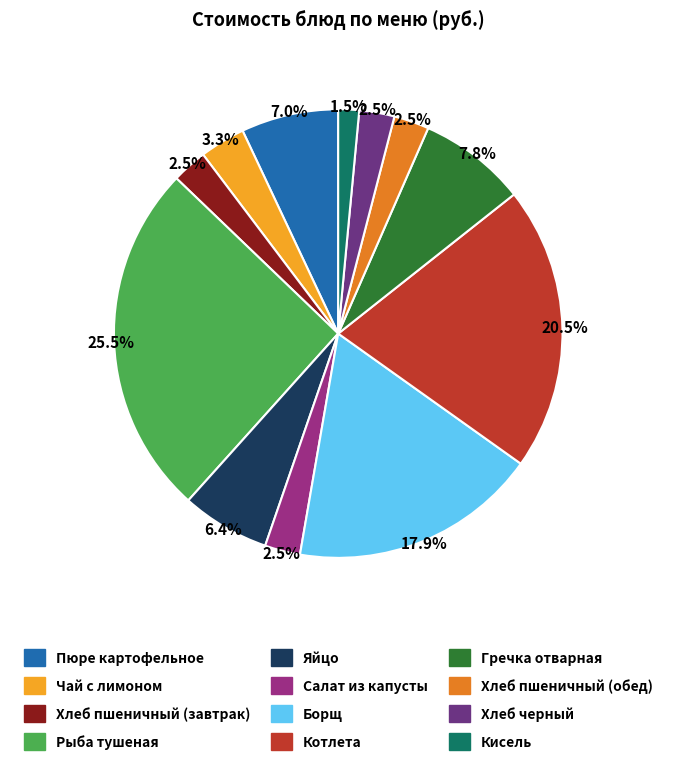

Count the number of slices in the pie.

12